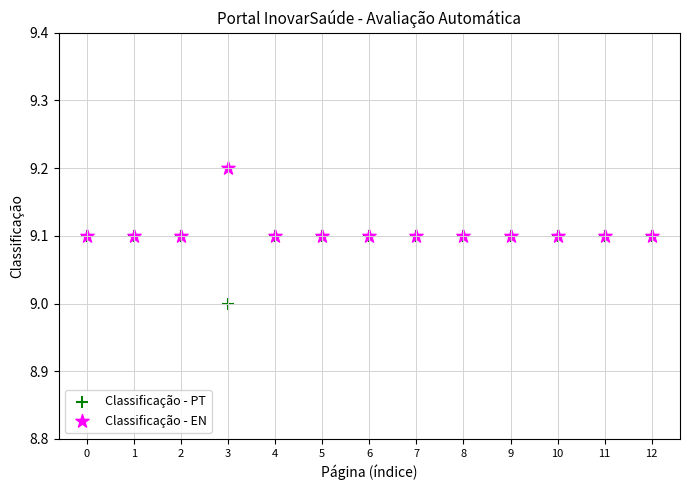

Which series contains the lowest Y value?

Classificação - PT